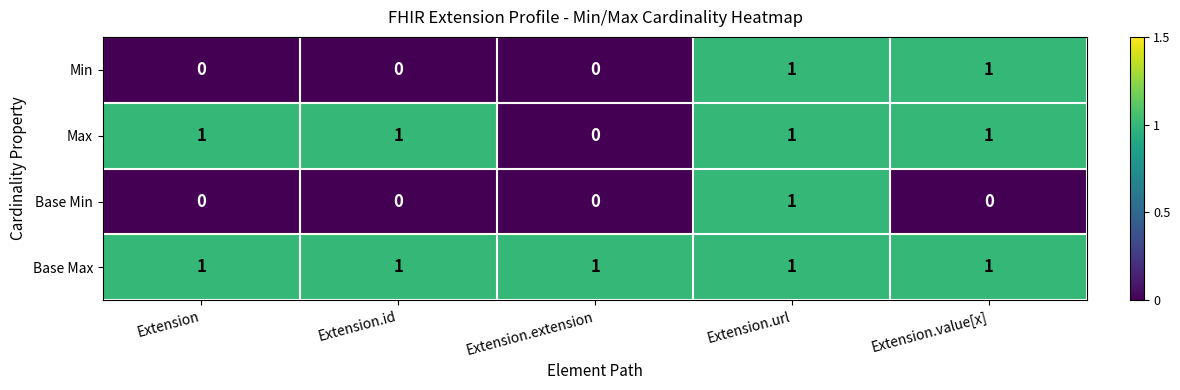

Where is Max nearest to the value 0?

Extension.extension